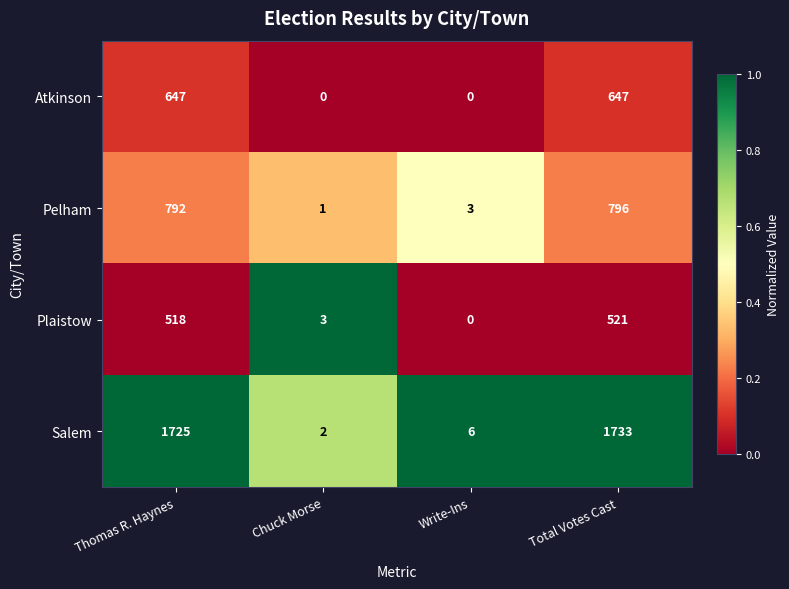

At which category is the sum across all series the highest?

Total Votes Cast